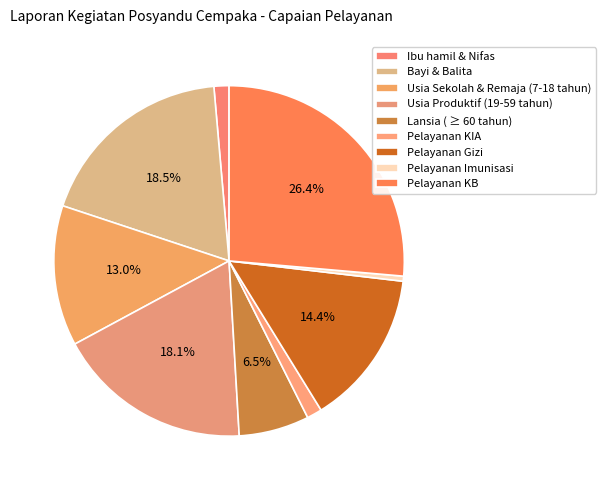

Which slice is the smallest?

Pelayanan Imunisasi